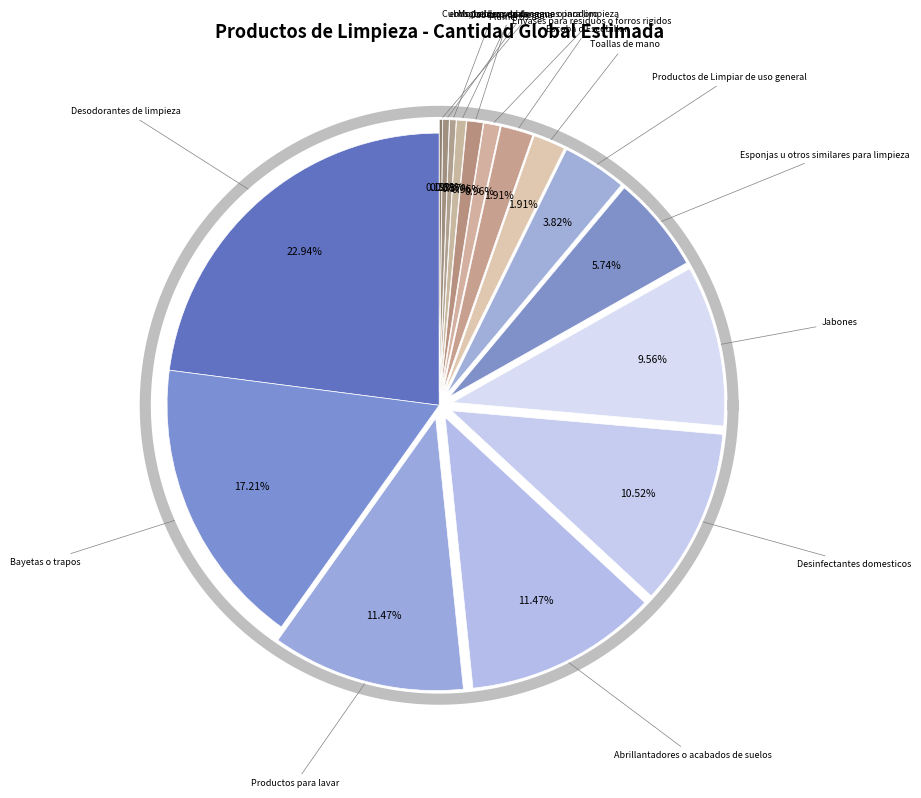

Does Esponjas u otros similares para limpieza account for over 50% of the chart?

No